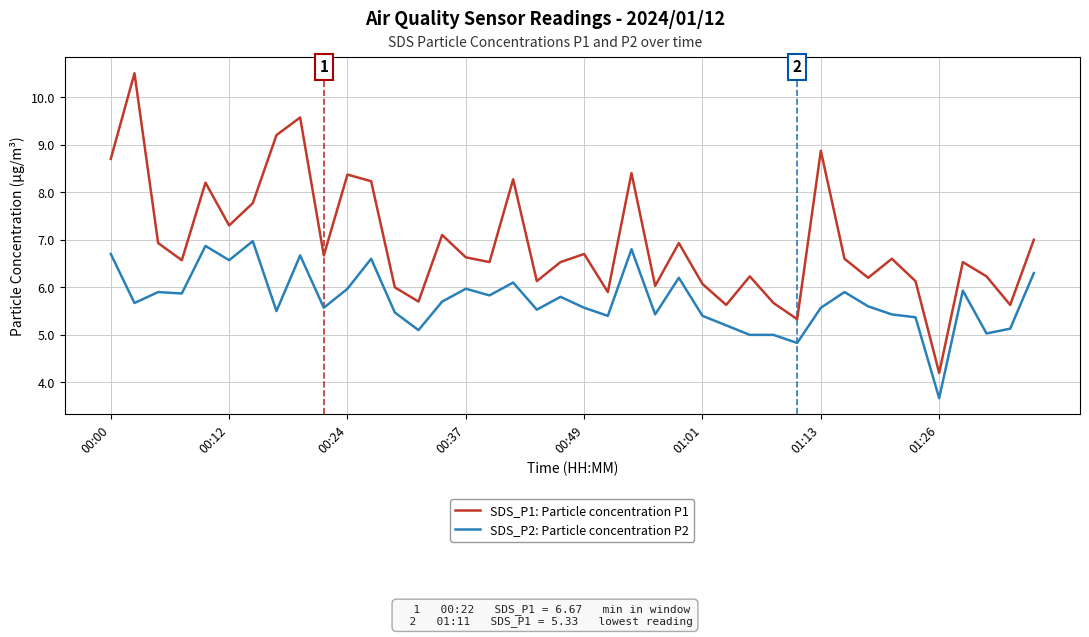

True or false: SDS_P2: Particle concentration P2 and SDS_P1: Particle concentration P1 intersect in this chart.

False